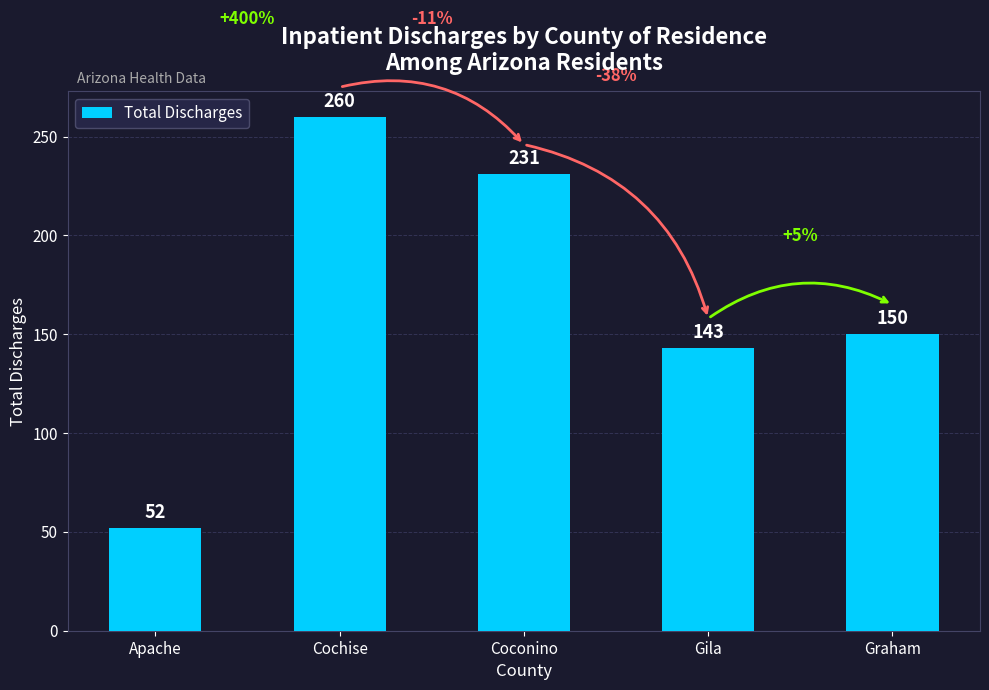

What is the smallest value displayed?

52